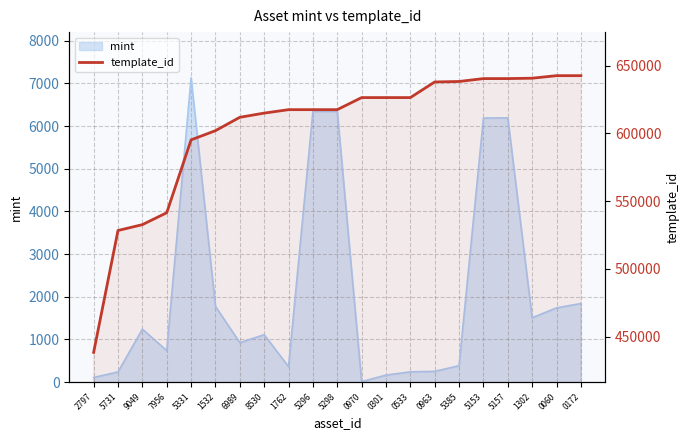

Where does the data first go above 617504?

0970